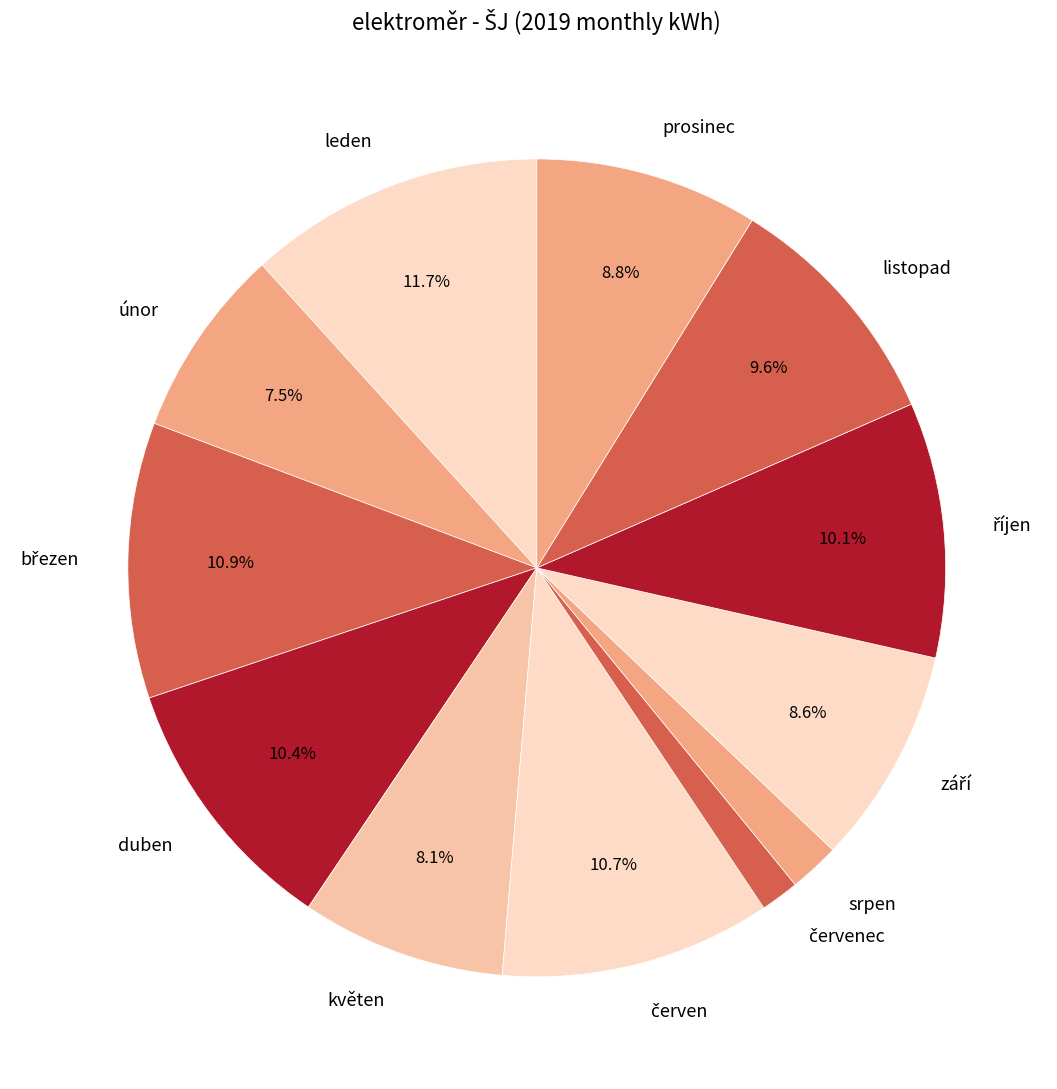

Which category has the biggest portion of the pie?

leden